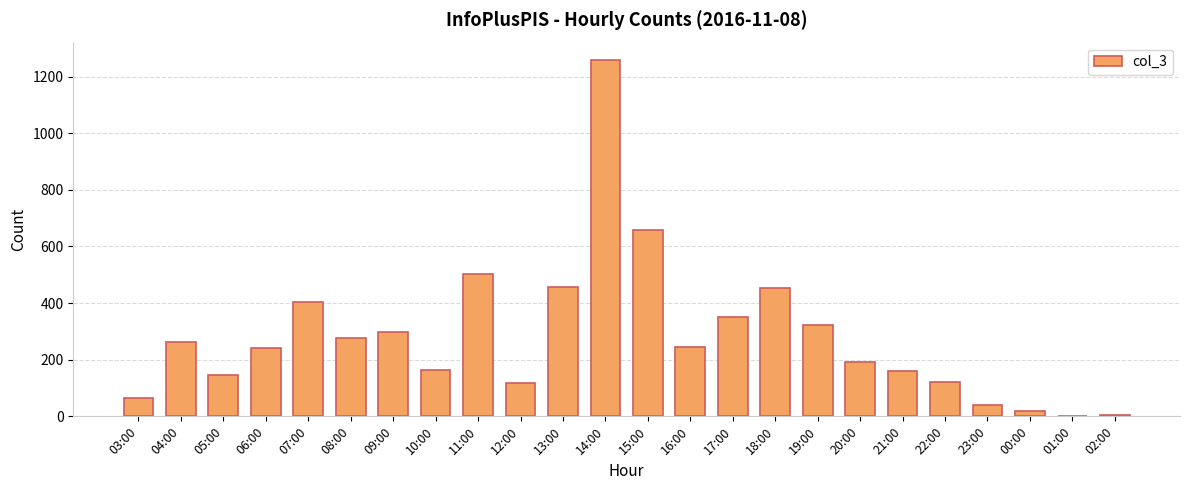

What is the greatest value displayed?

1257